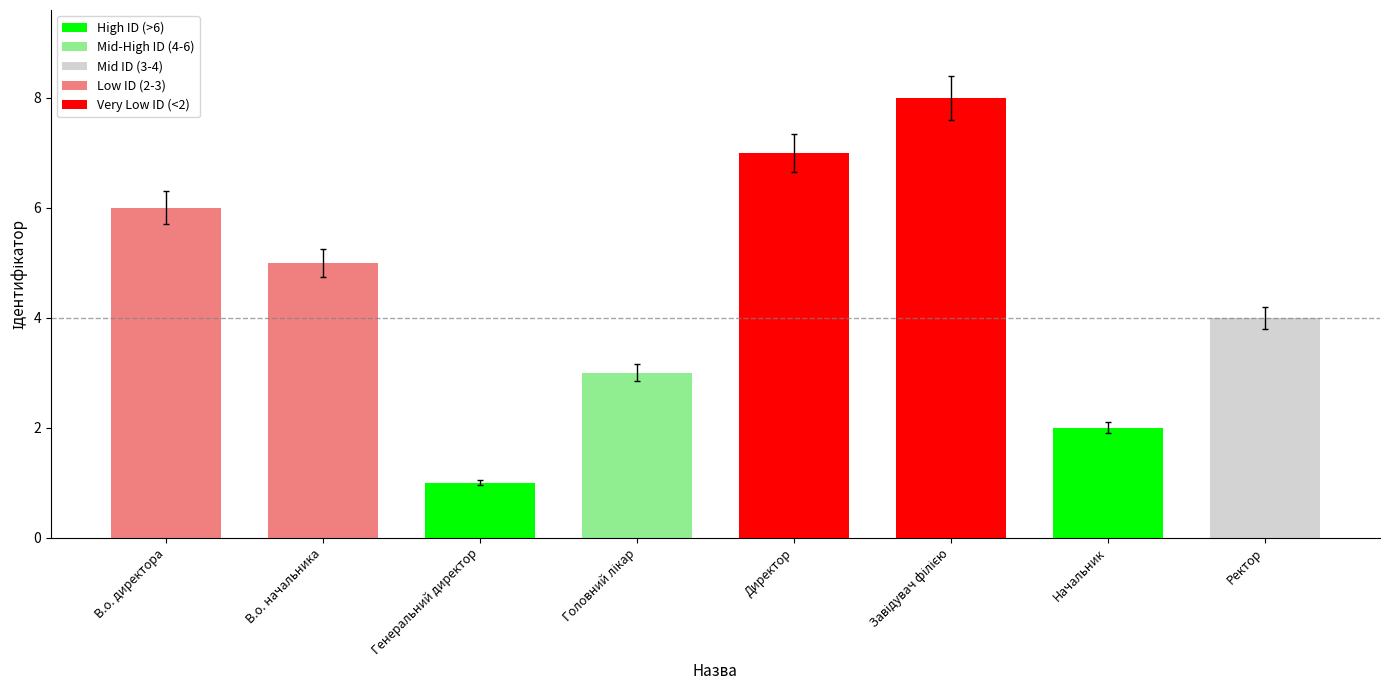

How many data points does each series have?

8